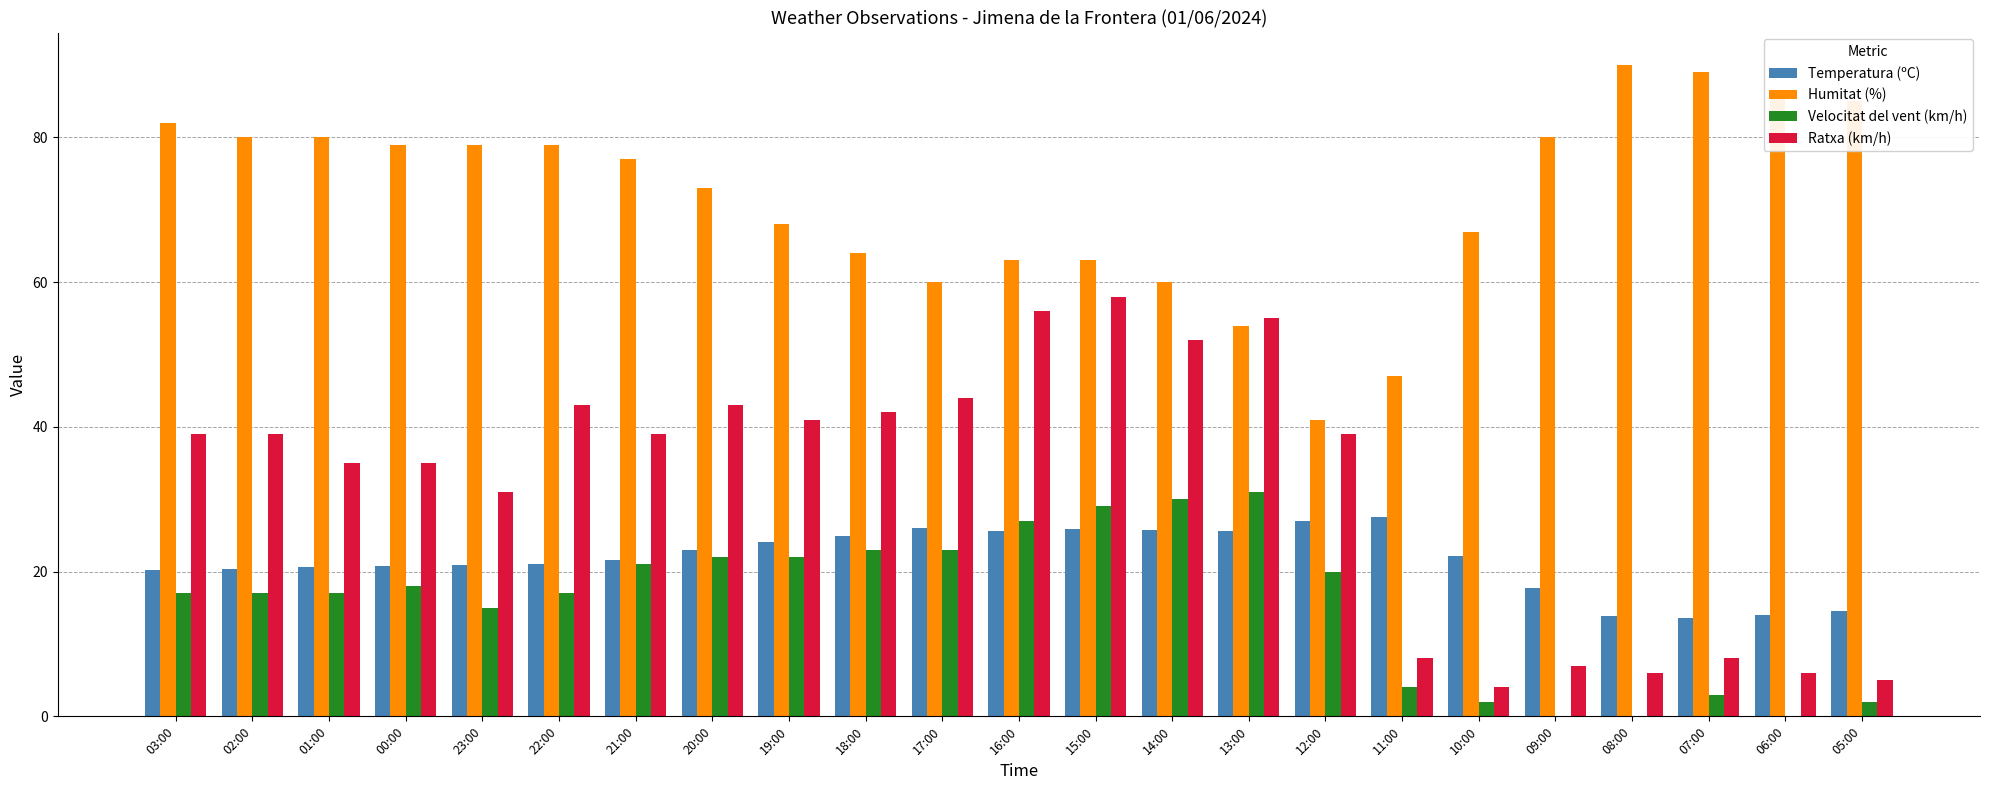

What is the highest value of the Humitat (%) series?

90.0